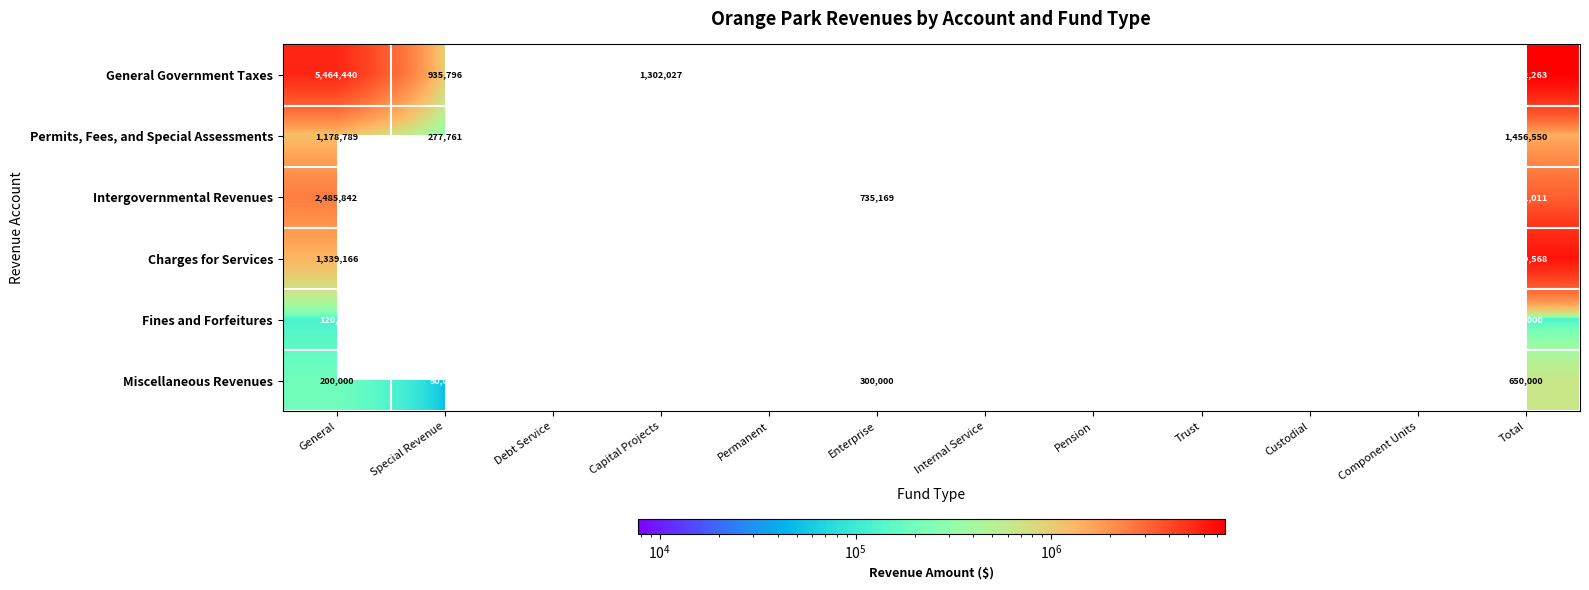

Where is General Government Taxes nearest to the value 4319029?

General